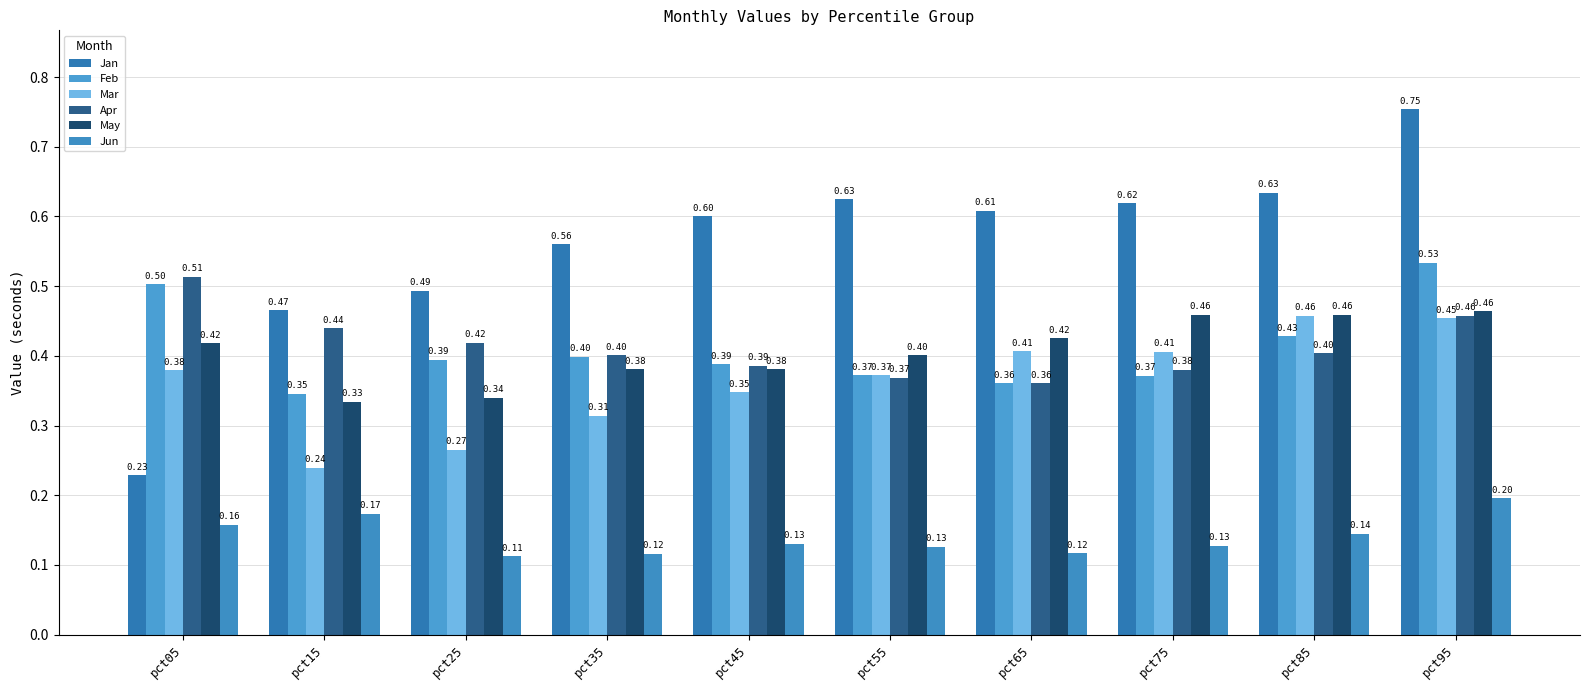

What is the total value across all series at pct75?

2.4